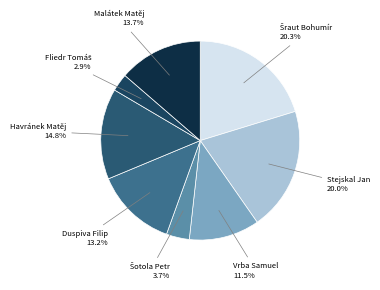

How many segments does this pie chart have?

8